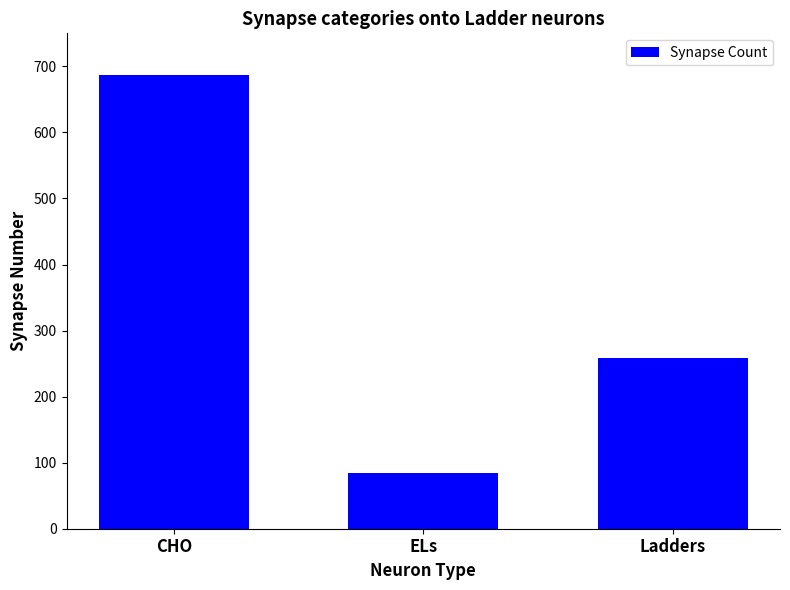

Reading left to right, list all the values displayed in this chart.

687	84	258